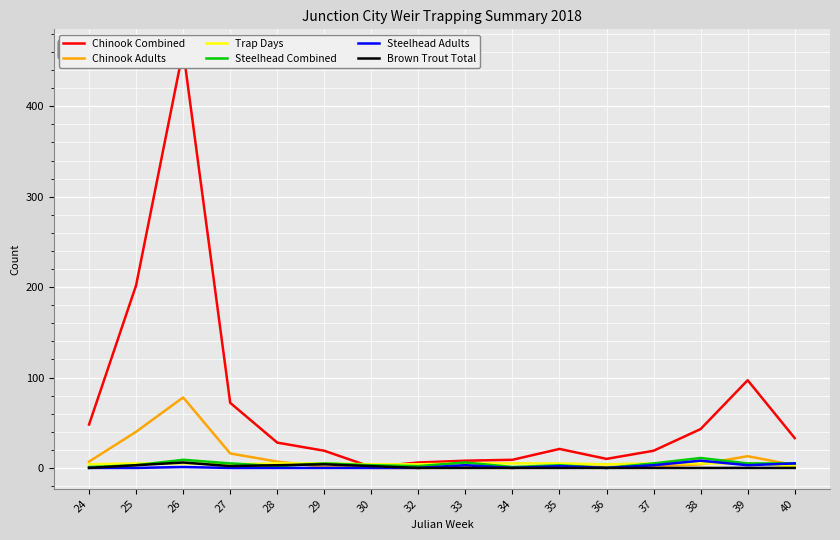

What is the value of the Steelhead Combined point at the 13th from the left?

5